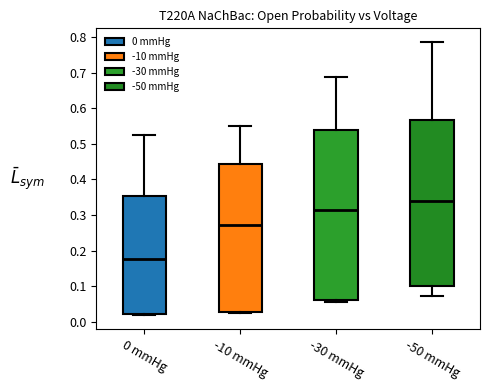

Where is the lower edge of the box for -10 mmHg on the y-axis? The values are not printed on the chart, so give them approximately, as read against the axis.

0.03